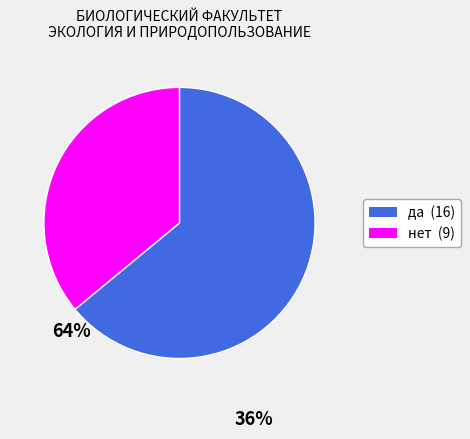

Does any single category account for the majority?

Yes